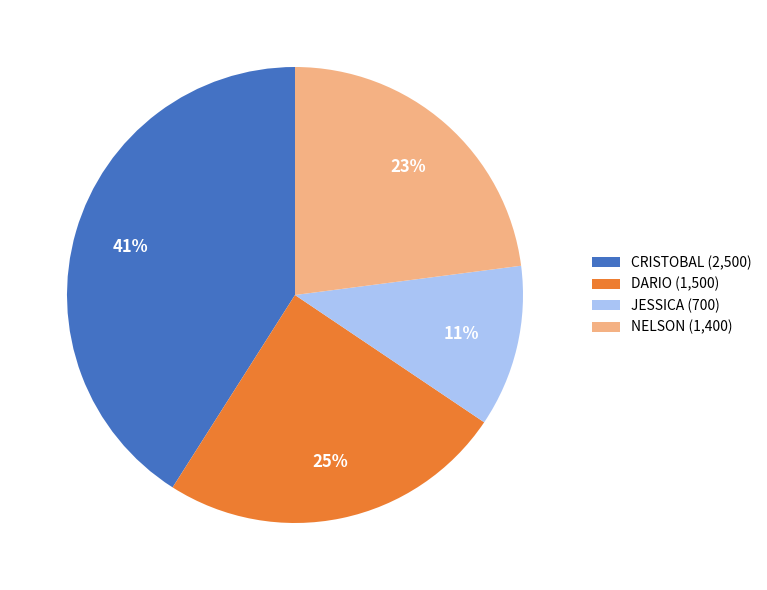

Is it true that NELSON is 34% of the pie?

False